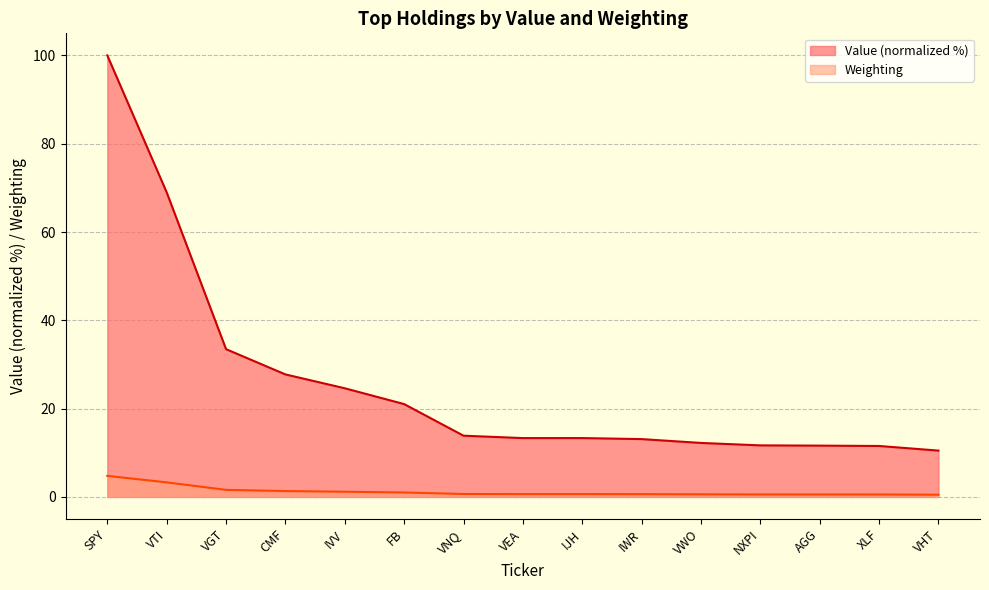

True or false: Value has a value of 69.0 at VTI.

True